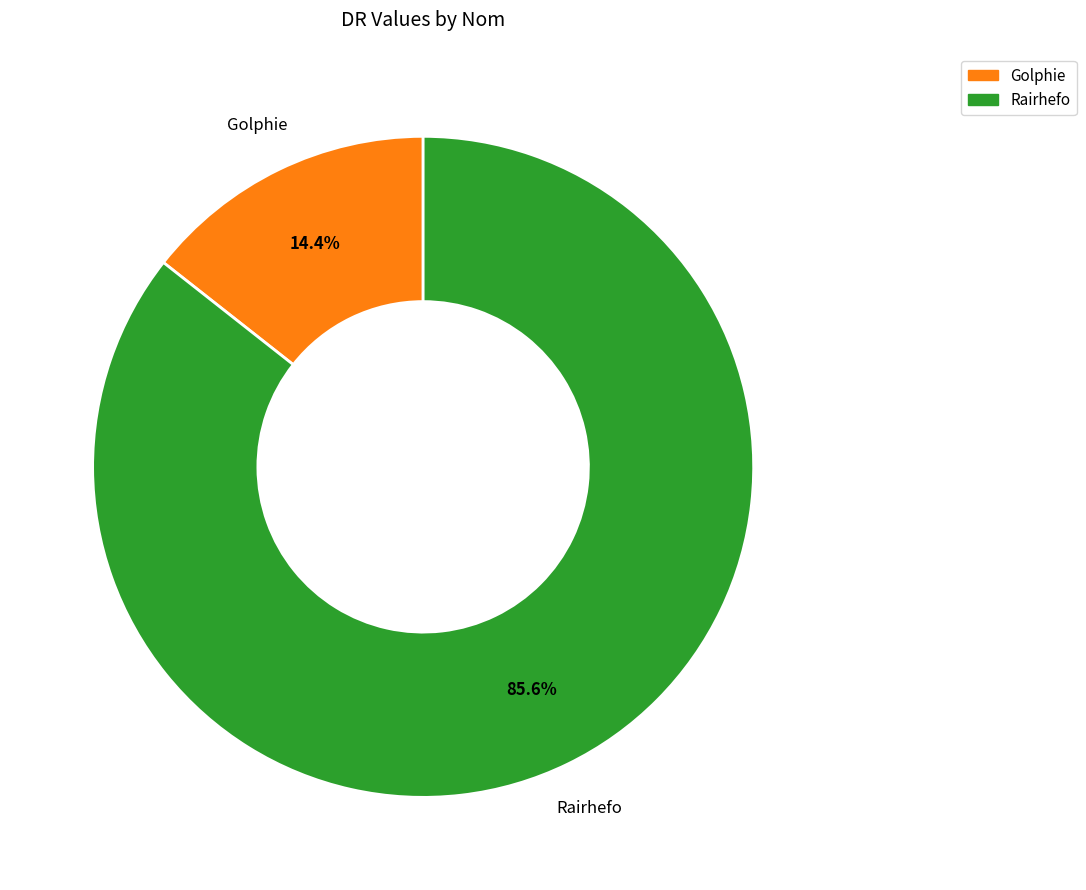

Is there any slice that represents more than half of the pie?

Yes